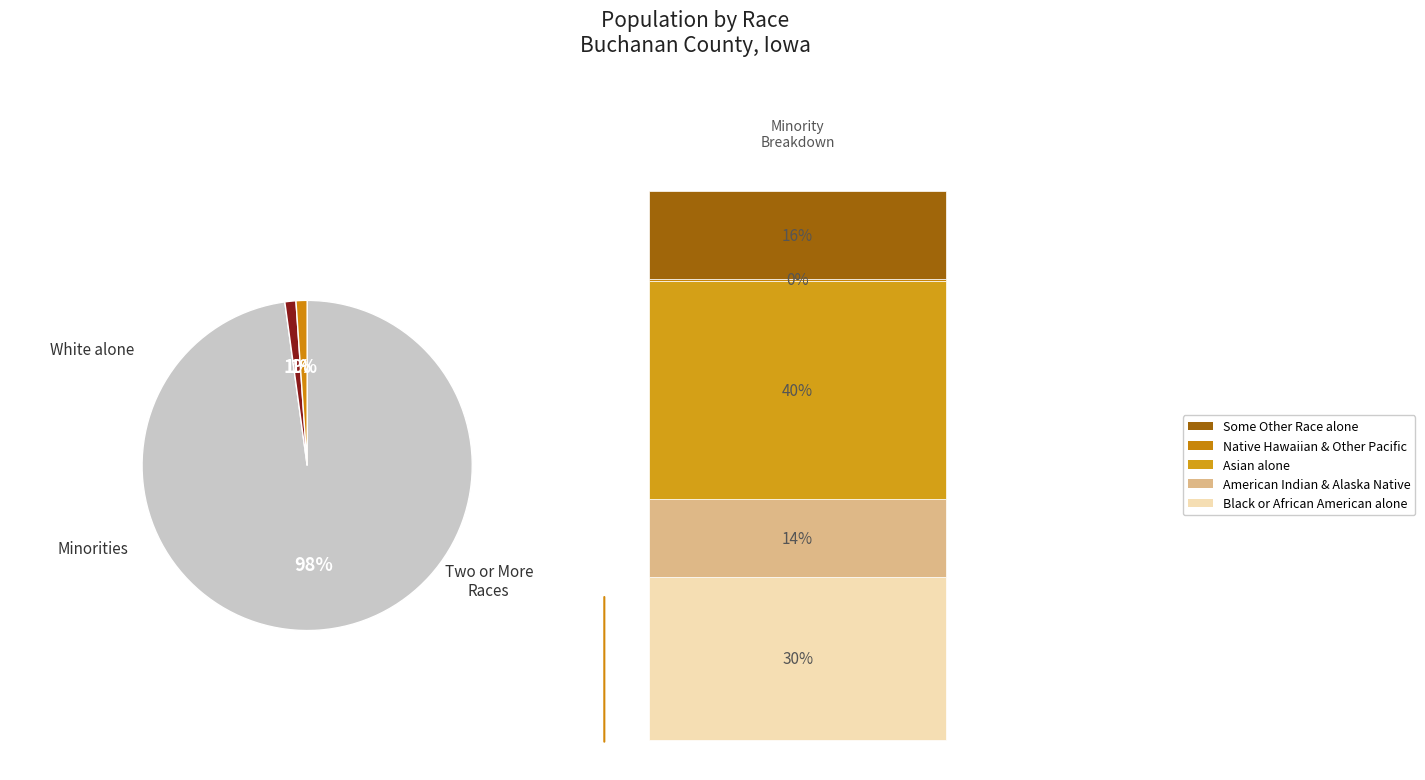

Count the number of slices in the pie.

3